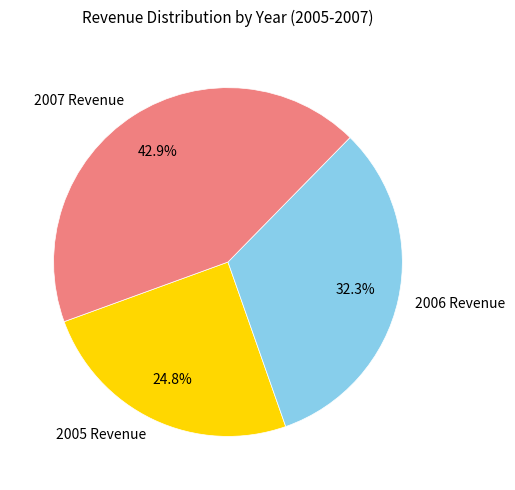

What is the smallest slice in the pie chart?

2005 Revenue